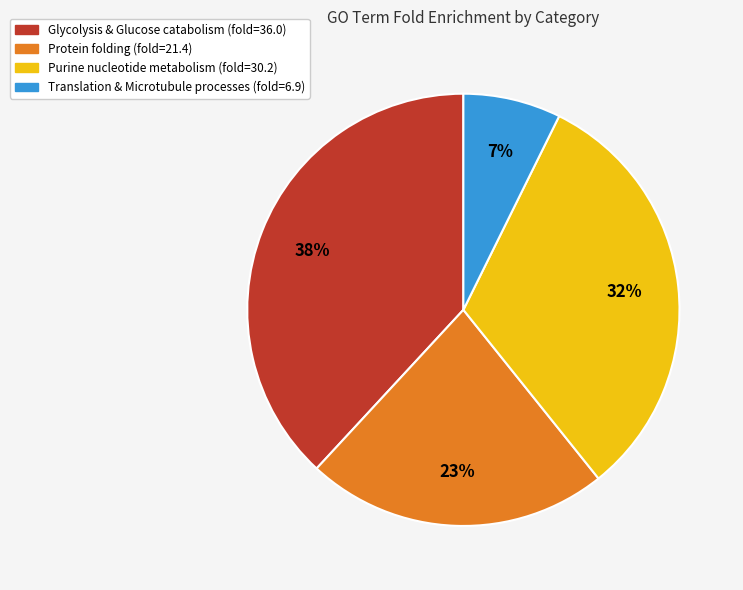

Does any single category account for the majority?

No